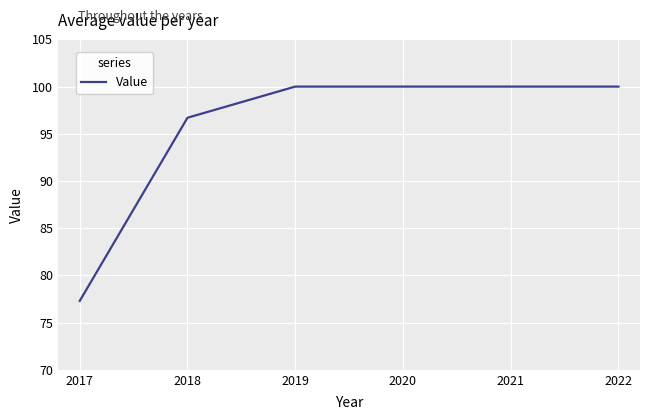

Is it true that the value at 2017 is 132.5?

False